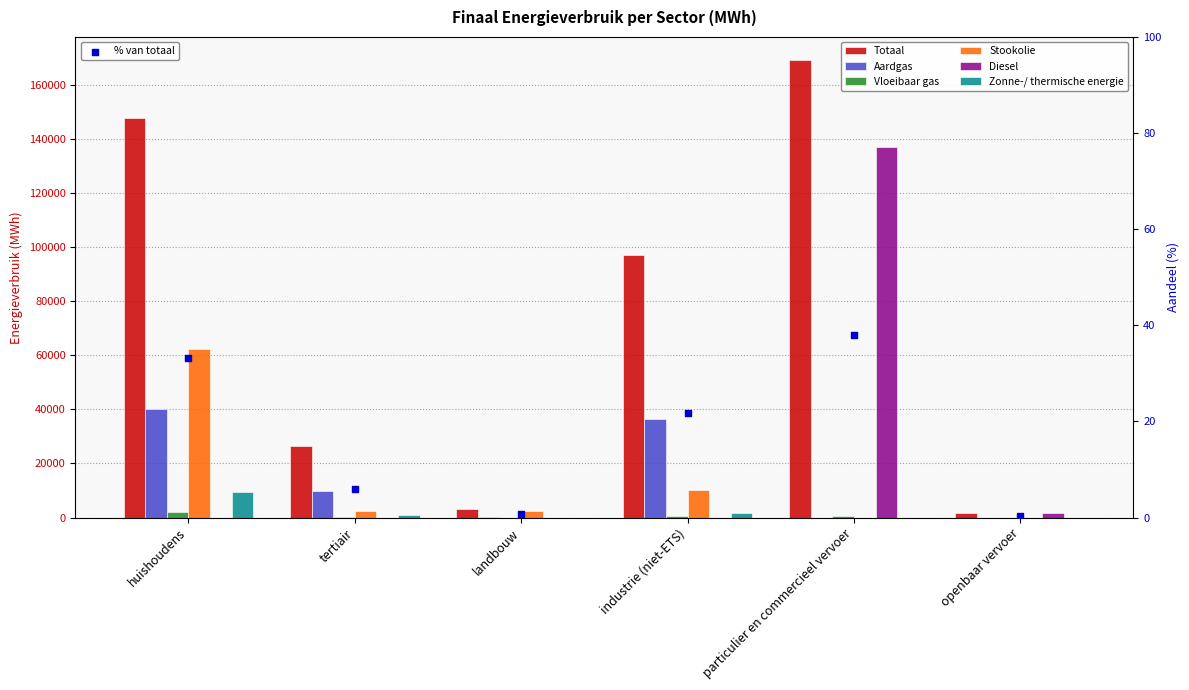

Which series contains the highest Y value?

Totaal